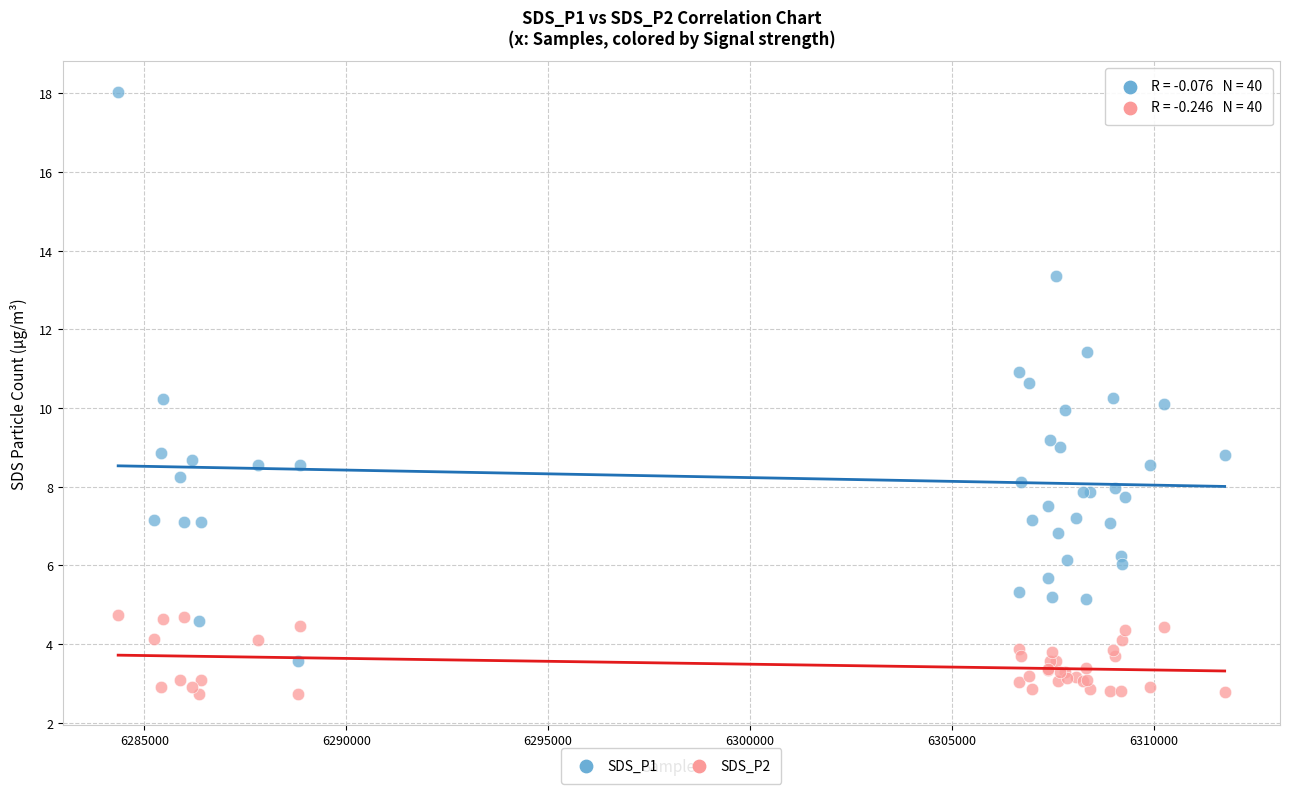

What is the X range (max minus min) for the scatter plot?

27397.0